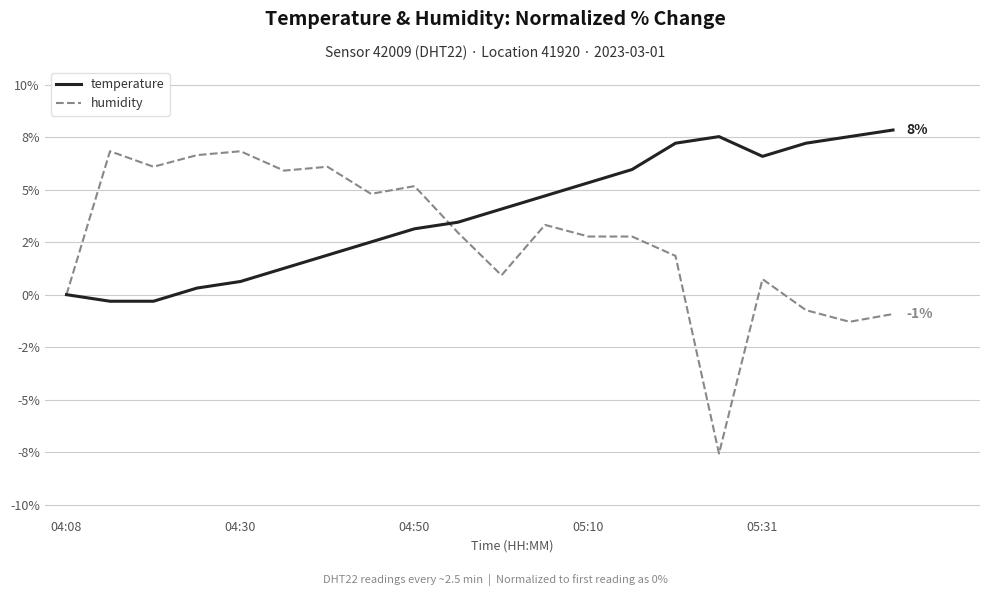

Is this an area chart (filled region under the line)?

No